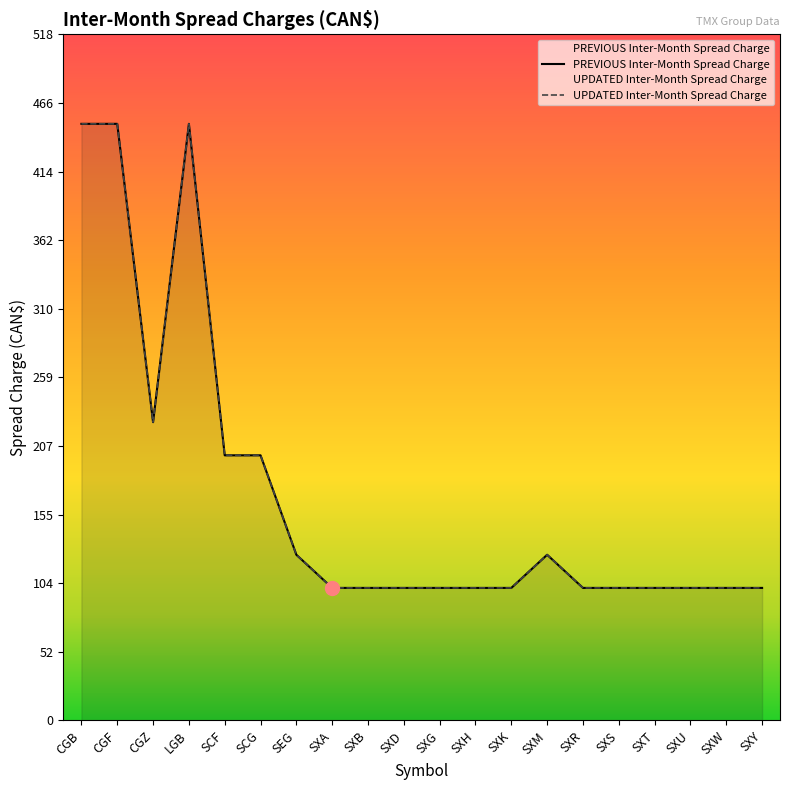

What is the total value across all series at CGZ?

450